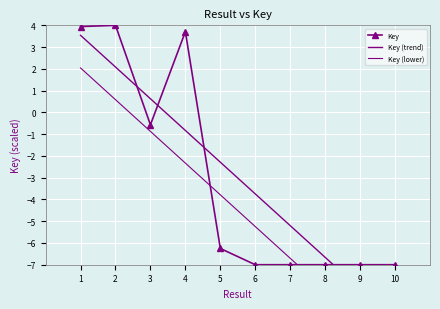

At which label is Key (lower) closest to -4?

5